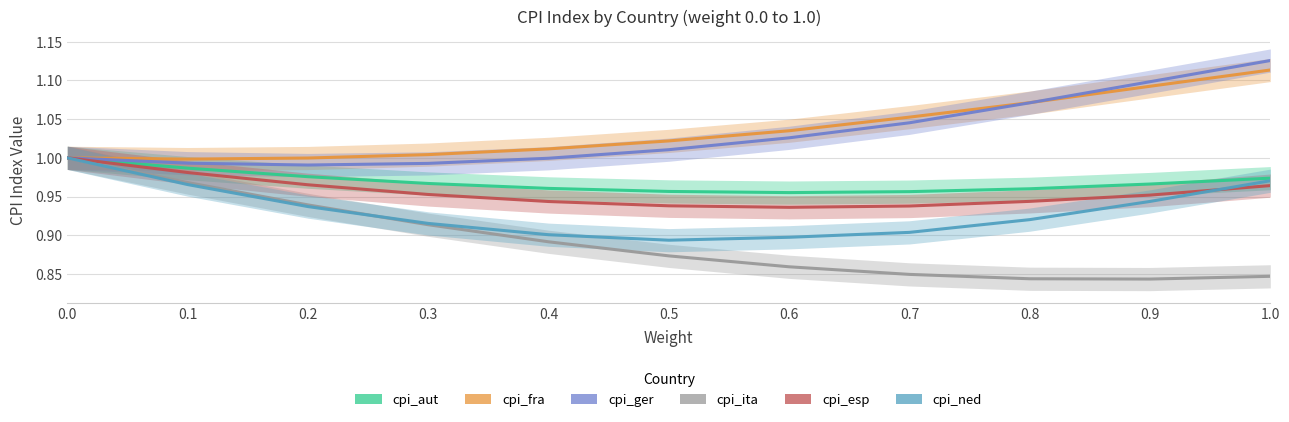

True or false: cpi_esp and cpi_aut cross at least once.

False